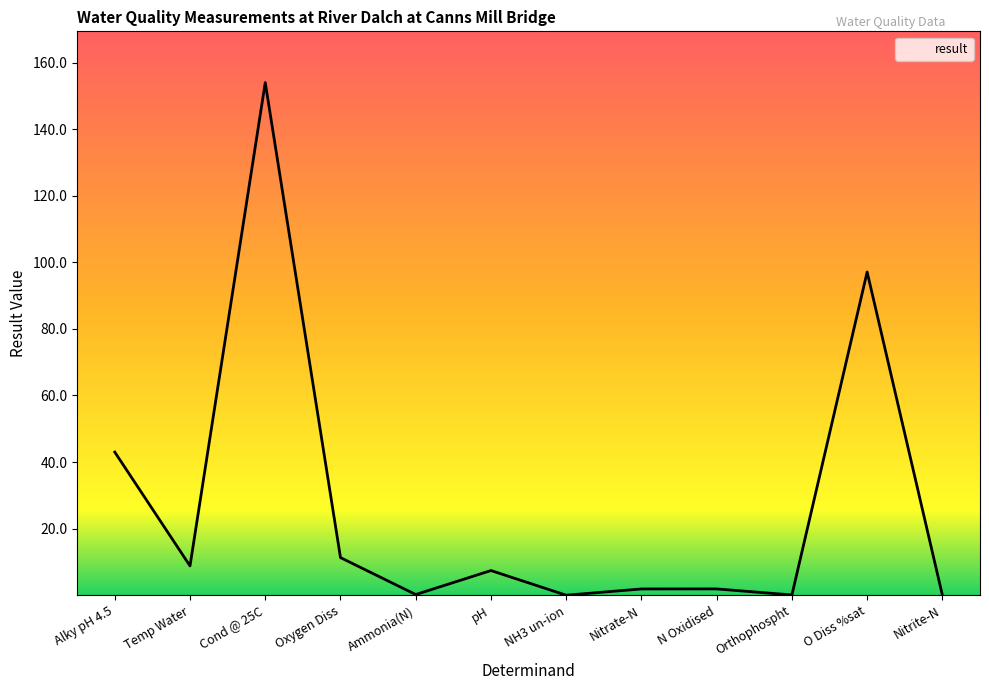

At which label is the value closest to 77?

O Diss %sat